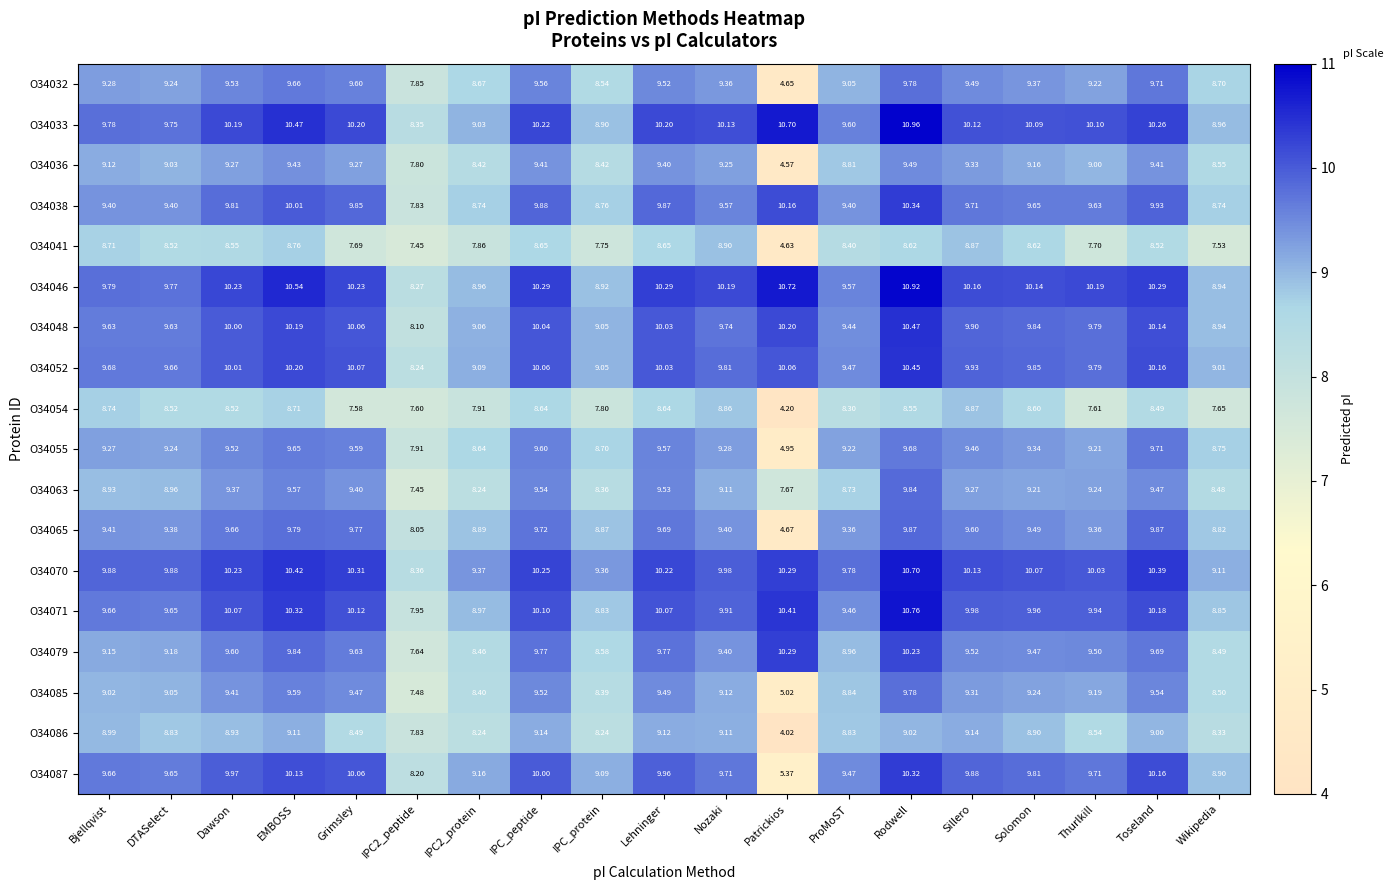

Is the value of O34071 at Bjellqvist greater than the value of O34038 at IPC_peptide?

No